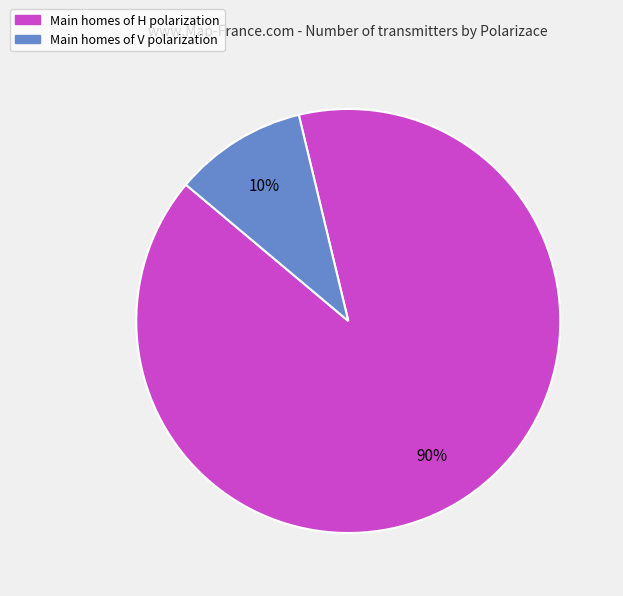

Between Main homes of H polarization and Main homes of V polarization, which is larger?

Main homes of H polarization